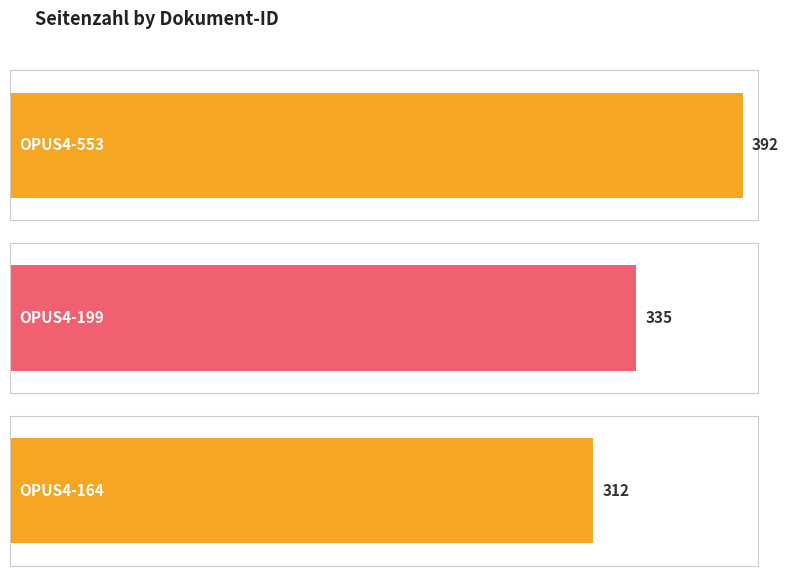

At which label does the data first exceed 335?

OPUS4-553